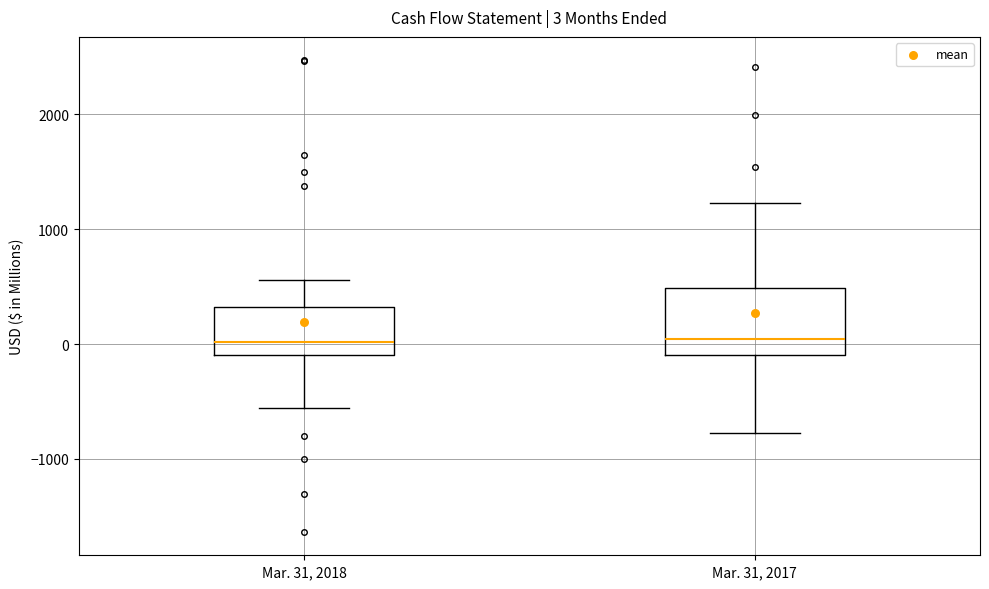

Comparing the boxes themselves (not the whiskers), which one is the tallest?

Mar. 31, 2017